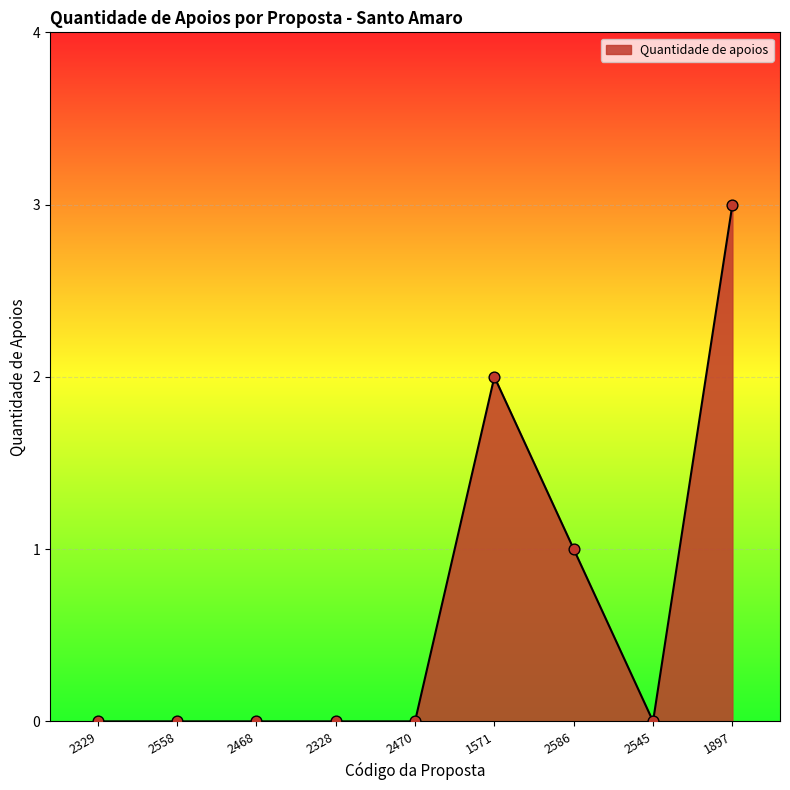

What is the change in value from 2468 to 1897?

+3